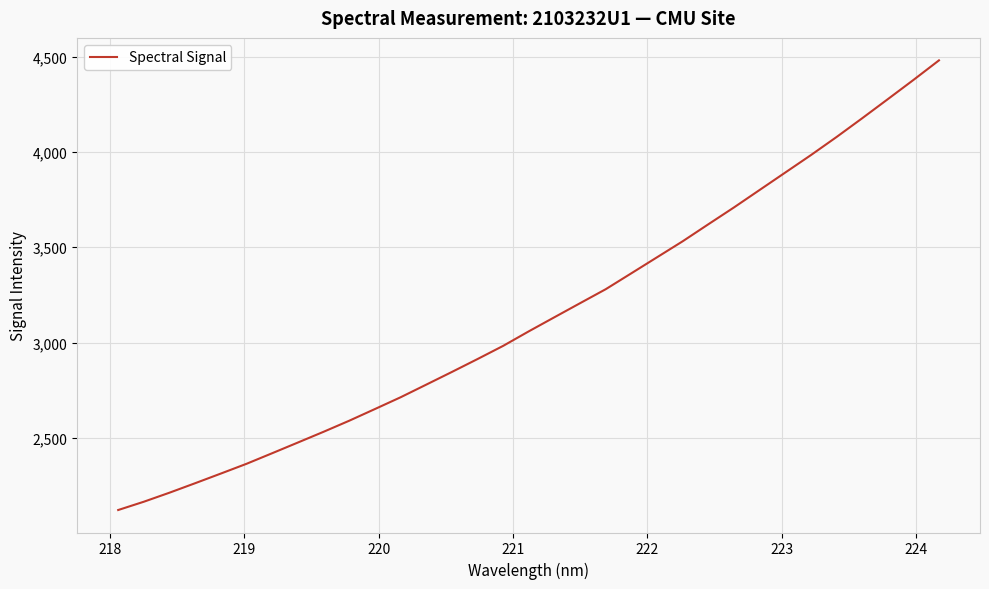

What is the smallest value displayed?

2120.8